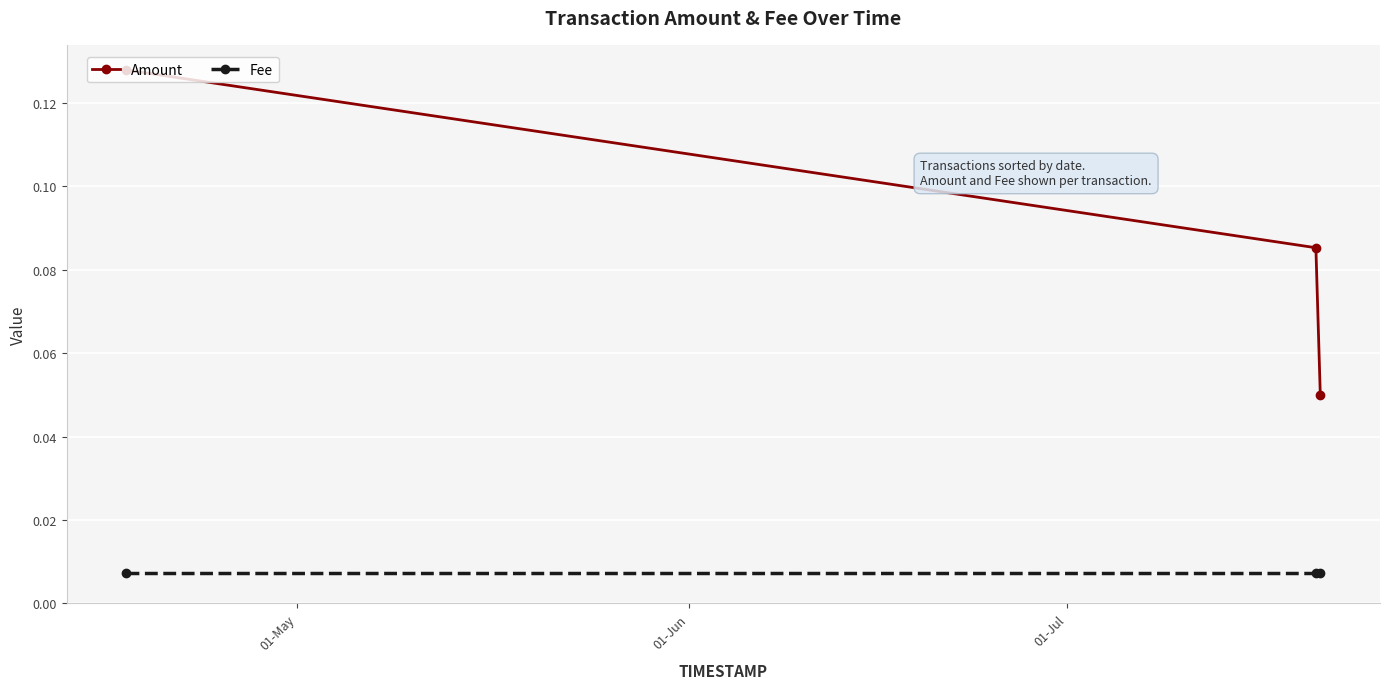

Which series has the widest spread of values?

Amount